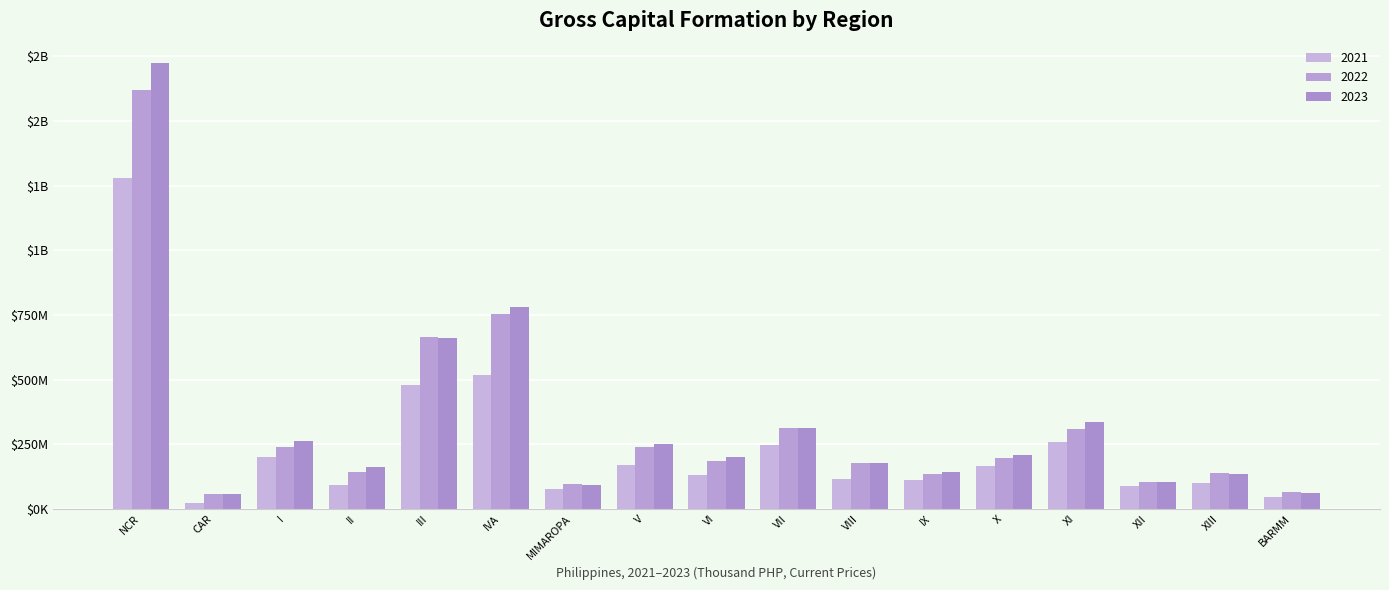

Are the bars horizontal?

No